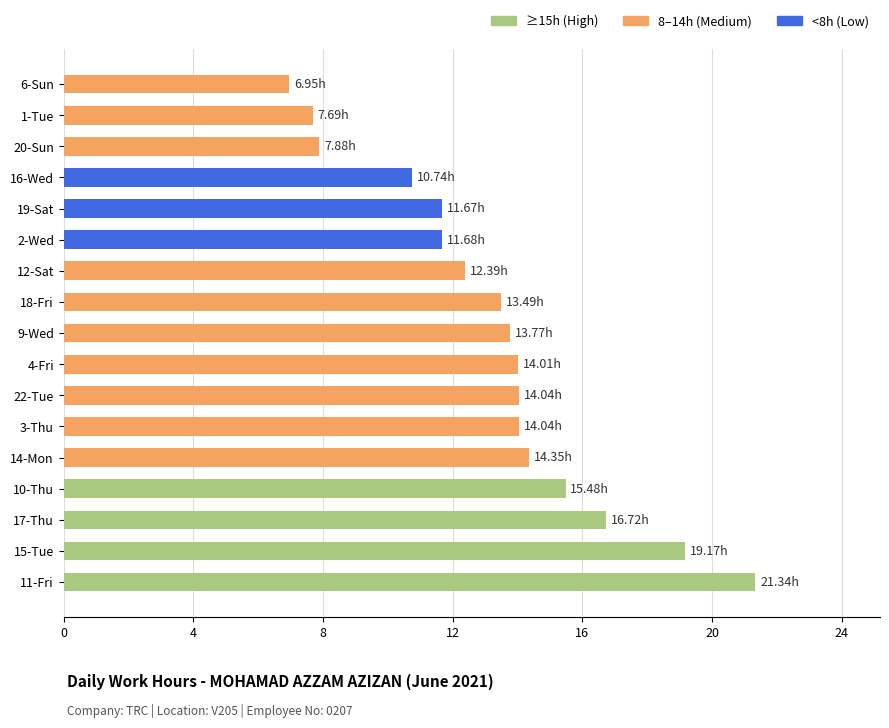

What is the change in value from 11-Fri to 4-Fri?

-7.3